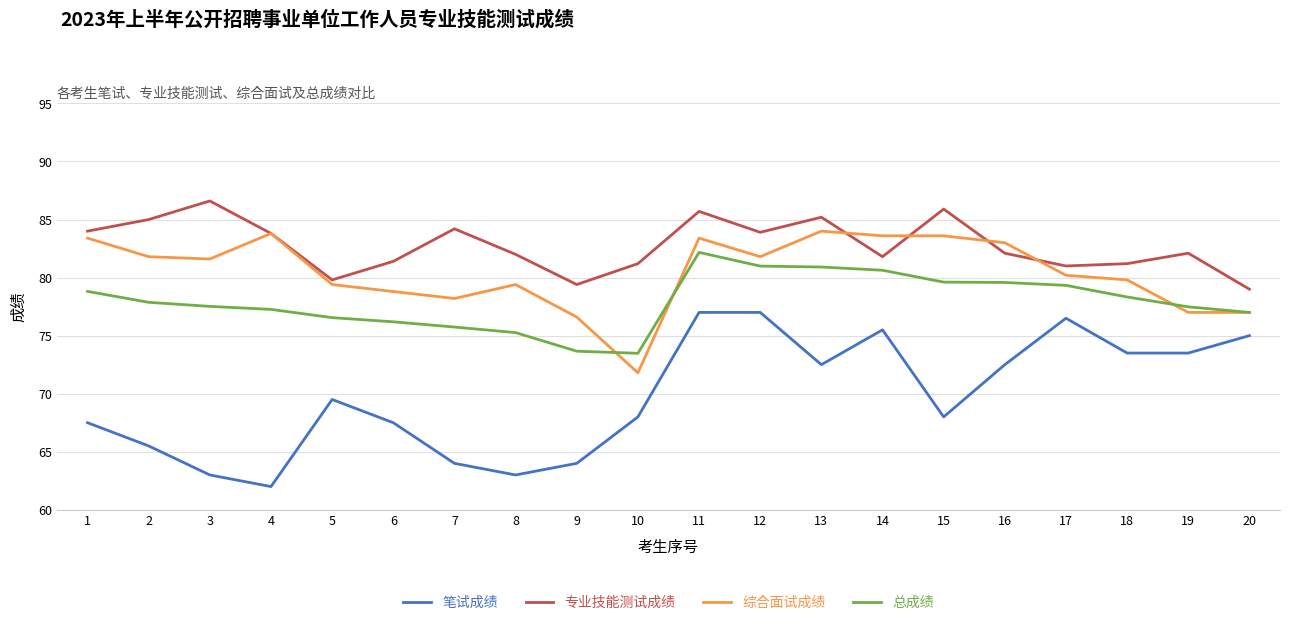

Which series has the largest total across all categories?

专业技能测试成绩